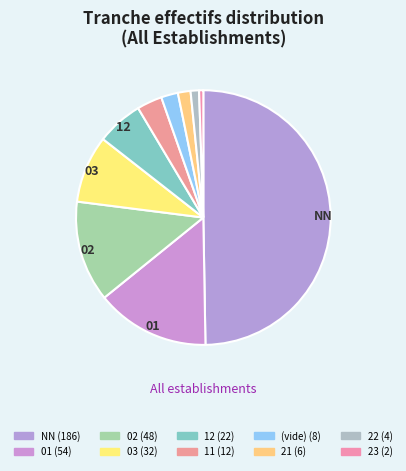

How many segments does this pie chart have?

10